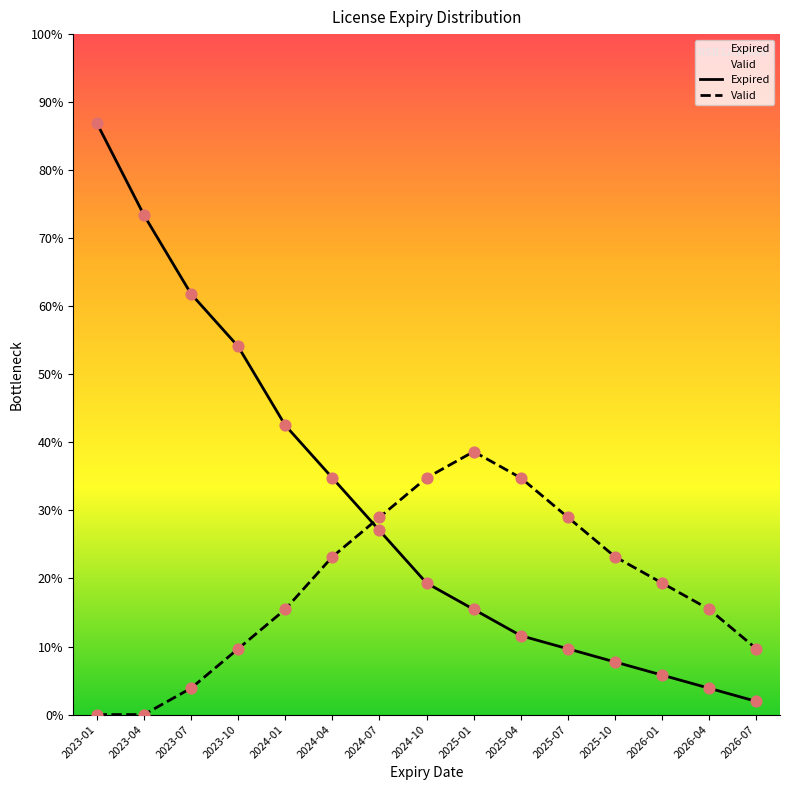

Which series contains the highest Y value?

Expired